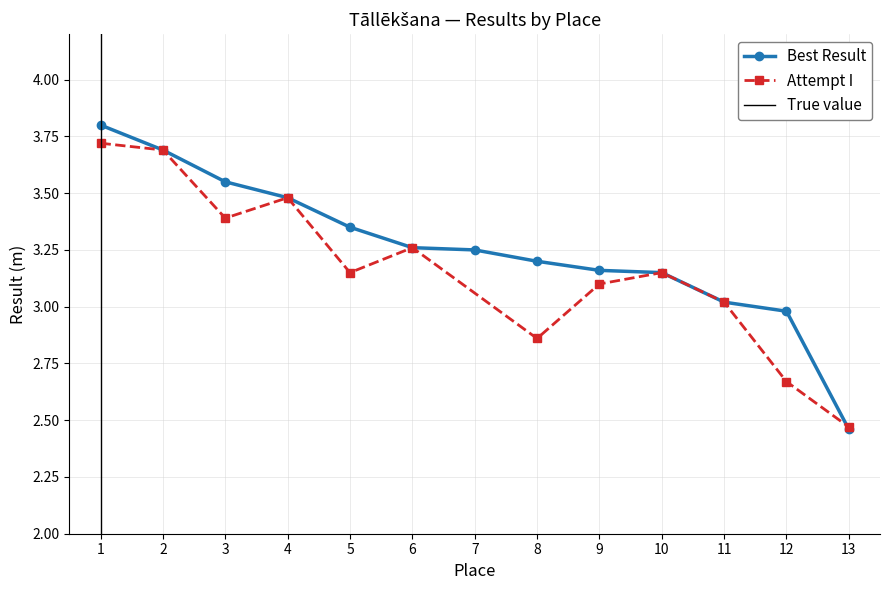

Reading left to right, extract all data points from this chart.

3.8	3.7	3.5	3.5	3.4	3.3	3.2	3.2	3.2	3.1	3.0	3.0	2.5